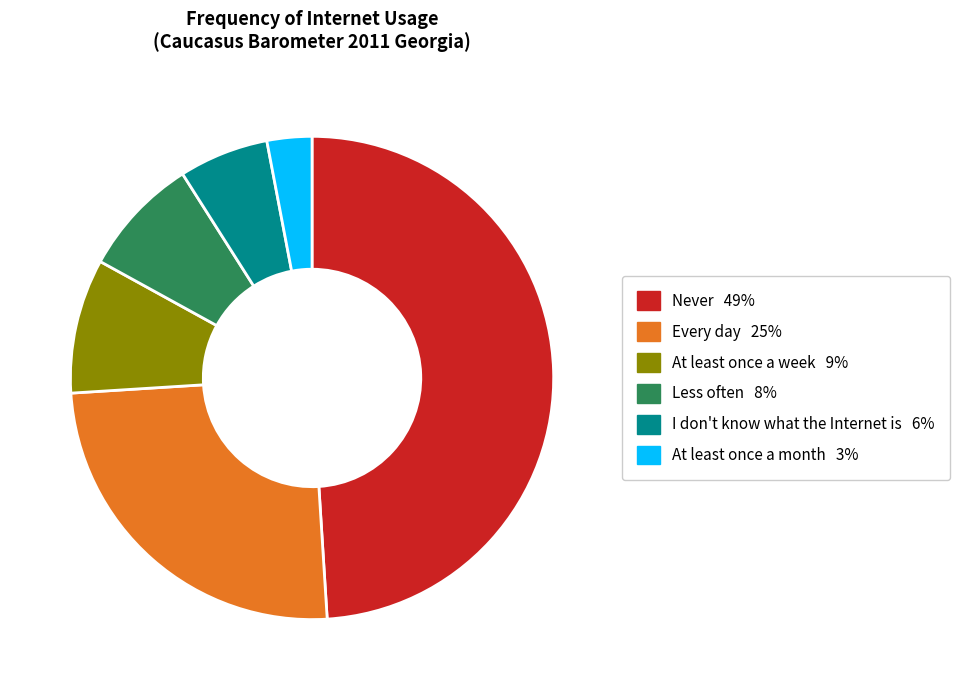

Does any single category account for the majority?

No